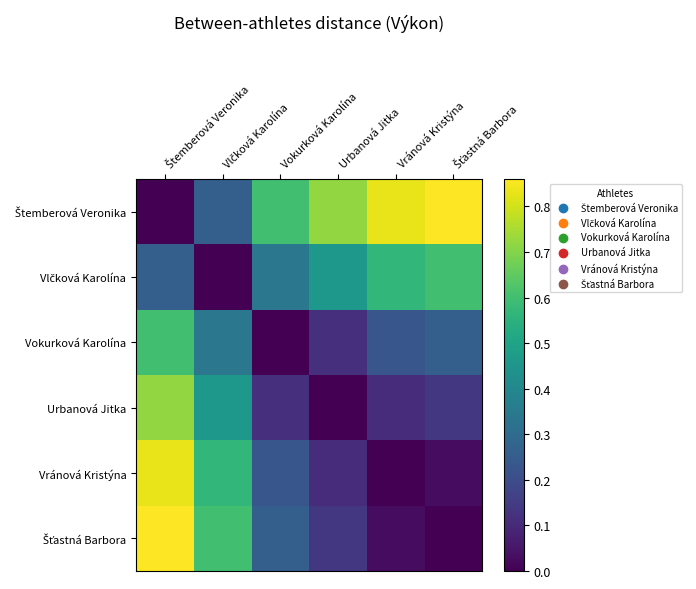

Which series has the widest spread of values?

Štemberová Veronika